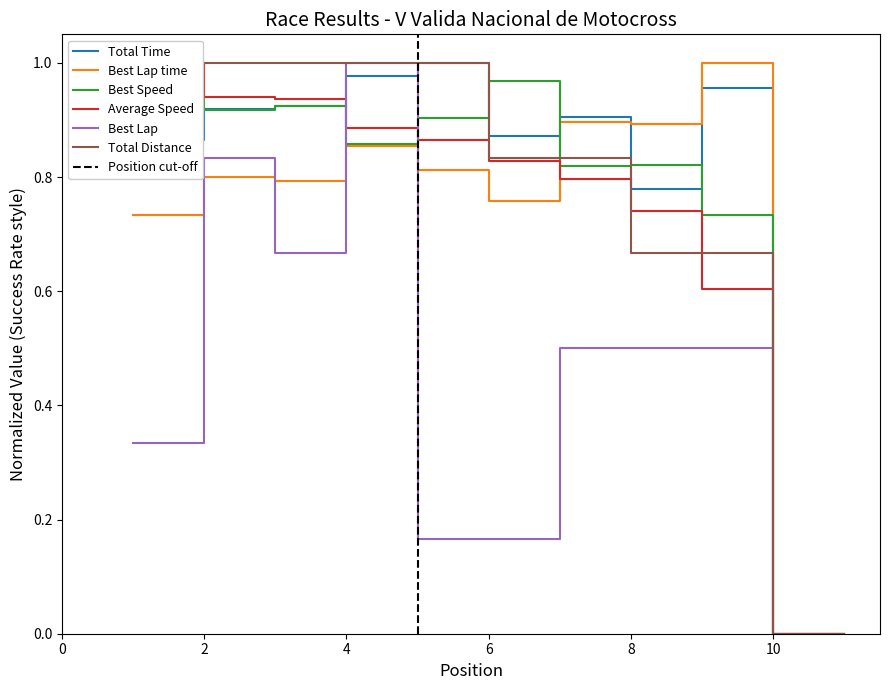

At which category is the sum across all series the highest?

4